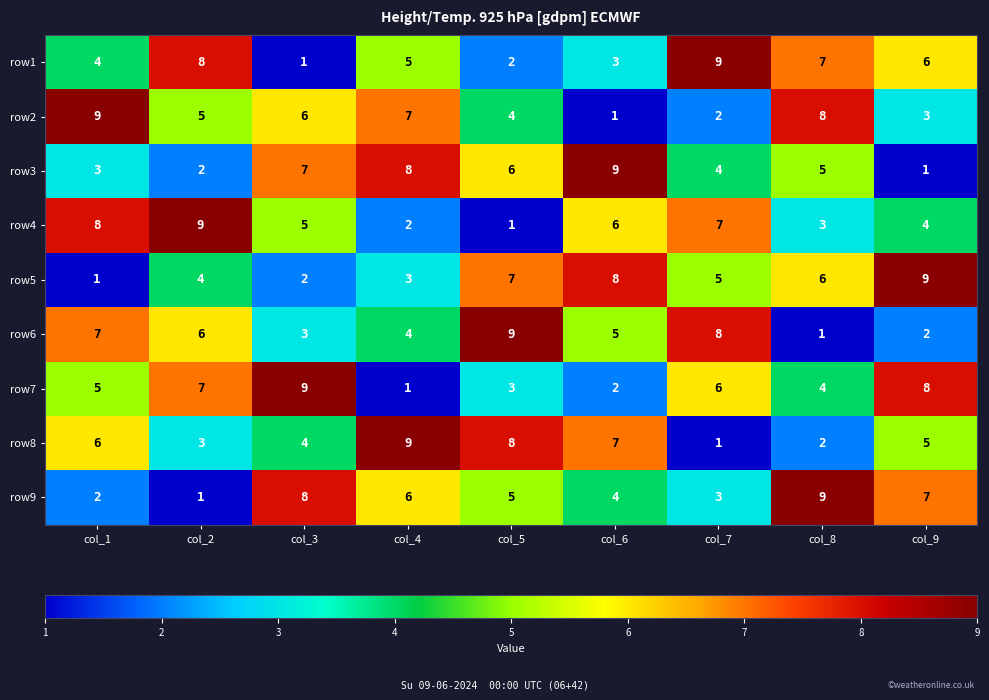

What is the maximum value for row2?

9